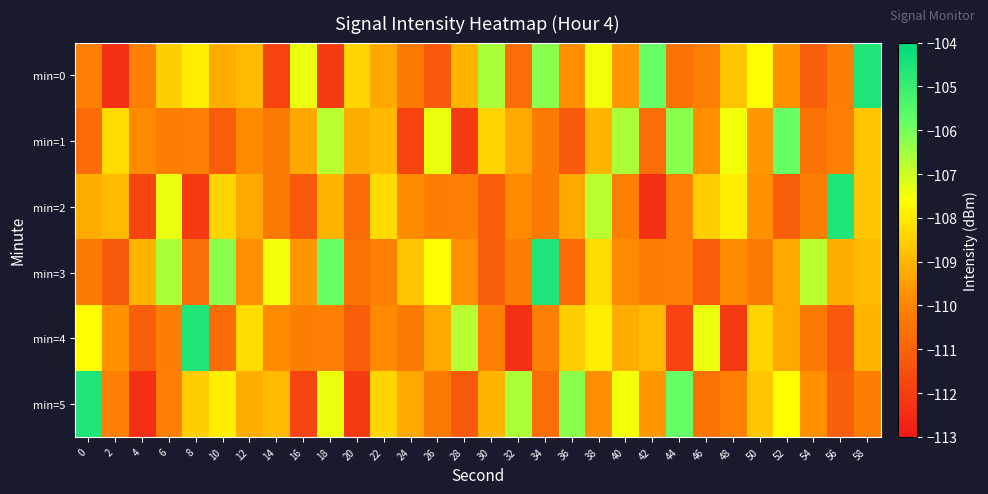

Reading right to left, list all the values displayed in this chart.

min=0: 58=-104.6	56=-110.2	54=-111.1	52=-109.7	50=-107.6	48=-108.7	46=-110.2	44=-110.5	42=-105.8	40=-109.6	38=-107.5	36=-109.8	34=-106.2	32=-110.7	30=-106.6	28=-109.0	26=-111.2	24=-110.3	22=-109.3	20=-108.4	18=-112.1	16=-107.4	14=-111.8	12=-108.9	10=-109.2	8=-107.9	6=-108.6	4=-110.2	2=-112.4	0=-110.2
min=1: 58=-108.7	56=-110.2	54=-110.5	52=-105.8	50=-109.6	48=-107.5	46=-109.8	44=-106.2	42=-110.7	40=-106.6	38=-109.0	36=-111.2	34=-110.3	32=-109.3	30=-108.4	28=-112.1	26=-107.4	24=-111.8	22=-108.9	20=-109.2	18=-106.8	16=-109.3	14=-110.4	12=-109.9	10=-111.1	8=-110.2	6=-110.2	4=-109.9	2=-108.3	0=-110.7
min=2: 58=-108.7	56=-104.6	54=-110.2	52=-111.1	50=-109.7	48=-107.9	46=-108.6	44=-110.2	42=-112.4	40=-110.2	38=-106.8	36=-109.3	34=-110.4	32=-109.9	30=-111.1	28=-110.2	26=-110.2	24=-109.9	22=-108.3	20=-110.7	18=-109.0	16=-111.2	14=-110.3	12=-109.3	10=-108.4	8=-112.1	6=-107.4	4=-111.8	2=-108.9	0=-109.2
min=3: 58=-108.9	56=-109.2	54=-106.8	52=-109.3	50=-110.4	48=-109.9	46=-111.1	44=-110.2	42=-110.2	40=-109.9	38=-108.3	36=-110.7	34=-104.6	32=-110.2	30=-111.1	28=-109.7	26=-107.6	24=-108.7	22=-110.2	20=-110.5	18=-105.8	16=-109.6	14=-107.5	12=-109.8	10=-106.2	8=-110.7	6=-106.6	4=-109.0	2=-111.2	0=-110.3
min=4: 58=-109.0	56=-111.2	54=-110.3	52=-109.3	50=-108.4	48=-112.1	46=-107.4	44=-111.8	42=-108.9	40=-109.2	38=-107.9	36=-108.6	34=-110.2	32=-112.4	30=-110.2	28=-106.8	26=-109.3	24=-110.4	22=-109.9	20=-111.1	18=-110.2	16=-110.2	14=-109.9	12=-108.3	10=-110.7	8=-104.6	6=-110.2	4=-111.1	2=-109.7	0=-107.6
min=5: 58=-110.2	56=-111.1	54=-109.7	52=-107.6	50=-108.7	48=-110.2	46=-110.5	44=-105.8	42=-109.6	40=-107.5	38=-109.8	36=-106.2	34=-110.7	32=-106.6	30=-109.0	28=-111.2	26=-110.3	24=-109.3	22=-108.4	20=-112.1	18=-107.4	16=-111.8	14=-108.9	12=-109.2	10=-107.9	8=-108.6	6=-110.2	4=-112.4	2=-110.2	0=-104.6